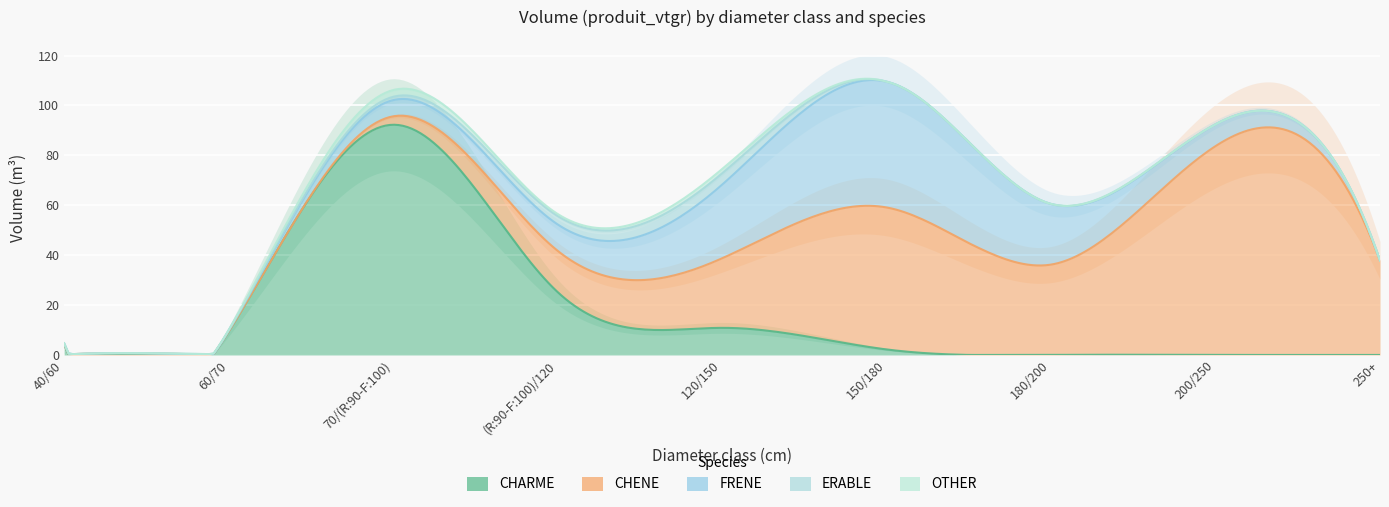

Reading left to right, list all the values displayed in this chart.

CHARME: 40/60=4.1	60/70=9.4	70/(R:90-F:100)=92.3	(R:90-F:100)/120=25.2	120/150=10.9	150/180=2.2	180/200=0.0	200/250=0.0	250+=0.0
CHENE: 40/60=0.2	60/70=0.0	70/(R:90-F:100)=3.4	(R:90-F:100)/120=16.5	120/150=27.9	150/180=56.9	180/200=36.2	200/250=83.7	250+=37.9
FRENE: 40/60=0.4	60/70=0.3	70/(R:90-F:100)=6.5	(R:90-F:100)/120=10.6	120/150=29.5	150/180=50.4	180/200=24.3	200/250=8.7	250+=0.0
ERABLE: 40/60=0.0	60/70=0.3	70/(R:90-F:100)=1.3	(R:90-F:100)/120=3.4	120/150=4.5	150/180=0.0	180/200=0.0	200/250=0.0	250+=0.0
OTHER: 40/60=0.0	60/70=0.0	70/(R:90-F:100)=2.7	(R:90-F:100)/120=0.8	120/150=1.8	150/180=0.0	180/200=0.0	200/250=0.0	250+=0.0